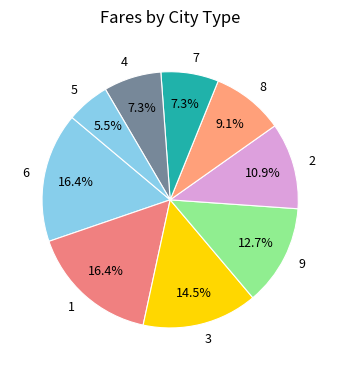

Is 3 the majority of the pie?

No